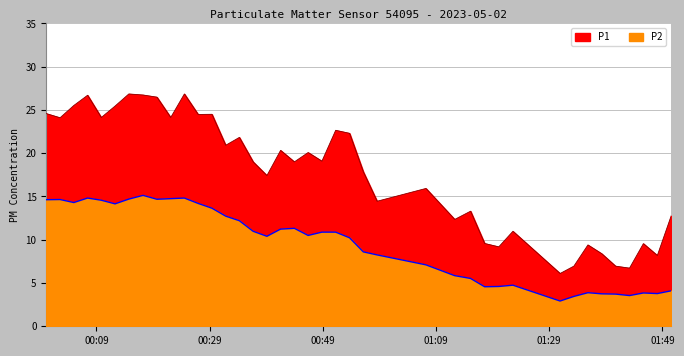

True or false: P1 has a value of 4.5 at 2023-05-02T01:07:13.

False